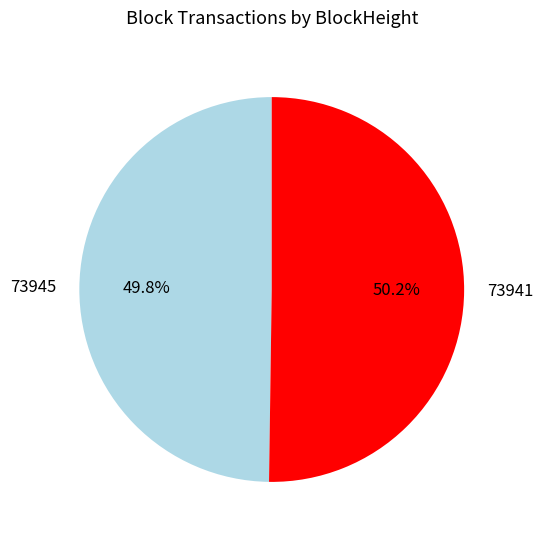

Approximately how many times larger is the value at 73945 compared to 73941?

1.0